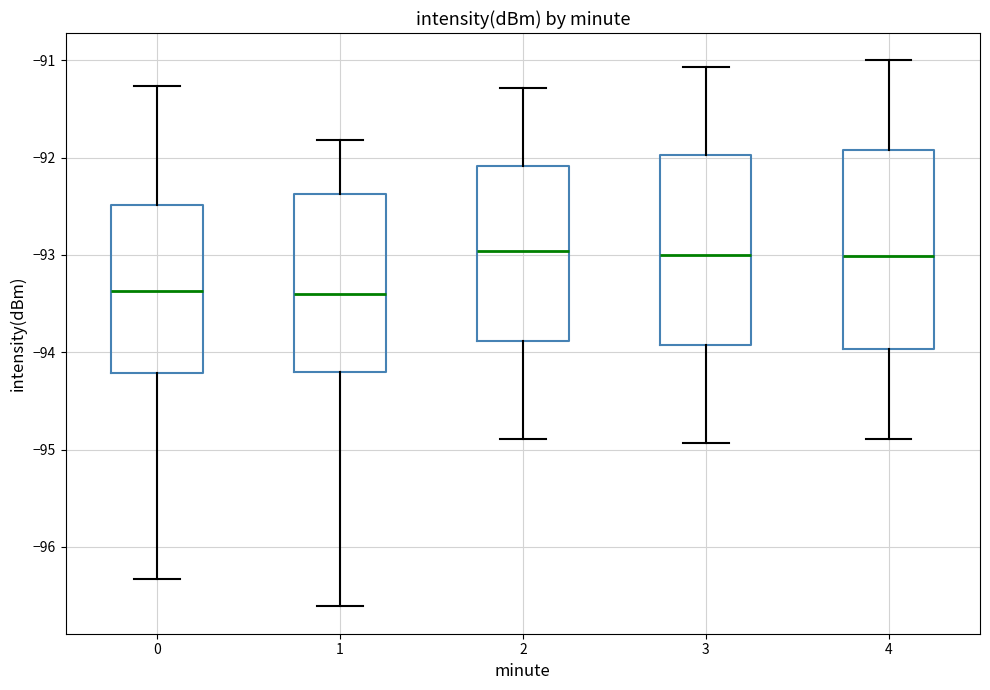

Reading left to right, read every box against the y-axis: the position of its median line, the range the box covers, and the ends of its whiskers. The values are not printed on the chart, so give them approximately, as read against the axis.

0: median -93.4, box -94.2 to -92.5, whiskers -96.3 to -91.3
1: median -93.4, box -94.2 to -92.4, whiskers -96.6 to -91.8
2: median -93.0, box -93.9 to -92.1, whiskers -94.9 to -91.3
3: median -93.0, box -93.9 to -92.0, whiskers -94.9 to -91.1
4: median -93.0, box -94.0 to -91.9, whiskers -94.9 to -91.0